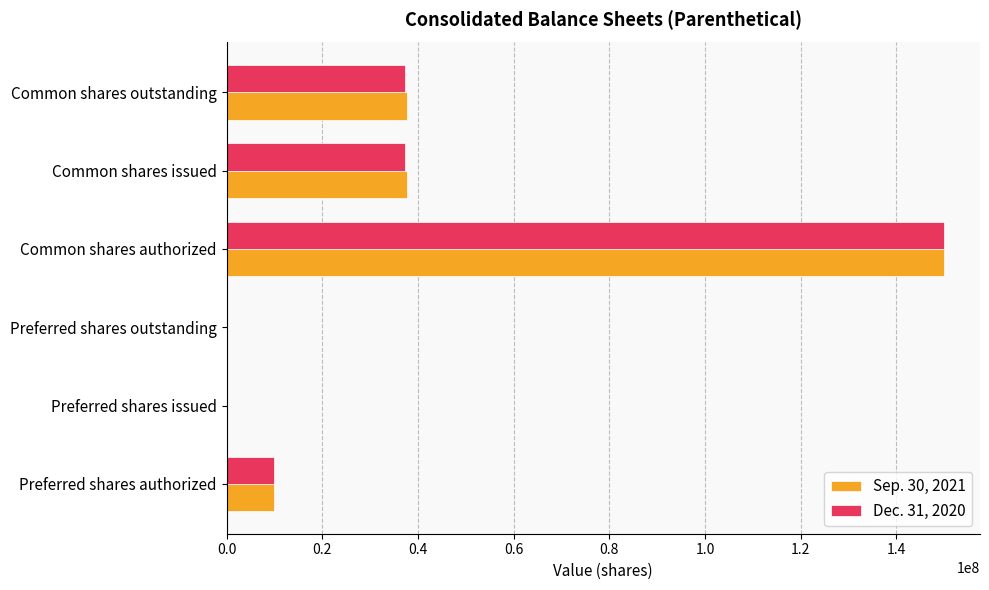

The Dec. 31, 2020 series shows 12498945 at Common shares outstanding. True or false?

False